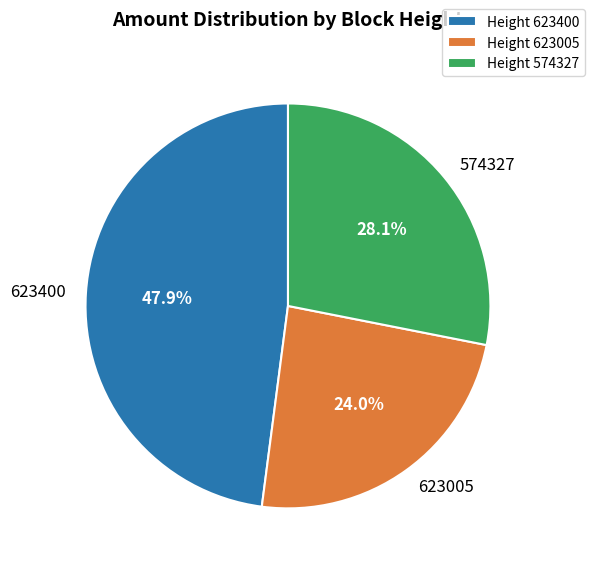

Does any single category account for the majority?

No